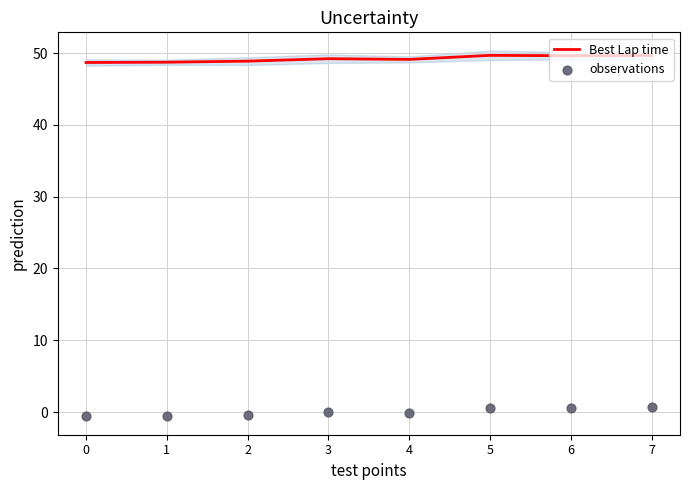

Is the value of observations at 6 greater than the value of Best Lap time at 5?

No